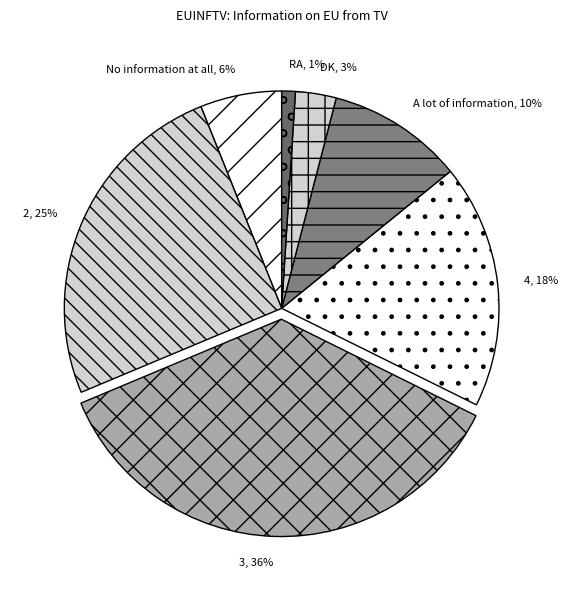

To the nearest percent, what percentage of the pie is RA?

1%